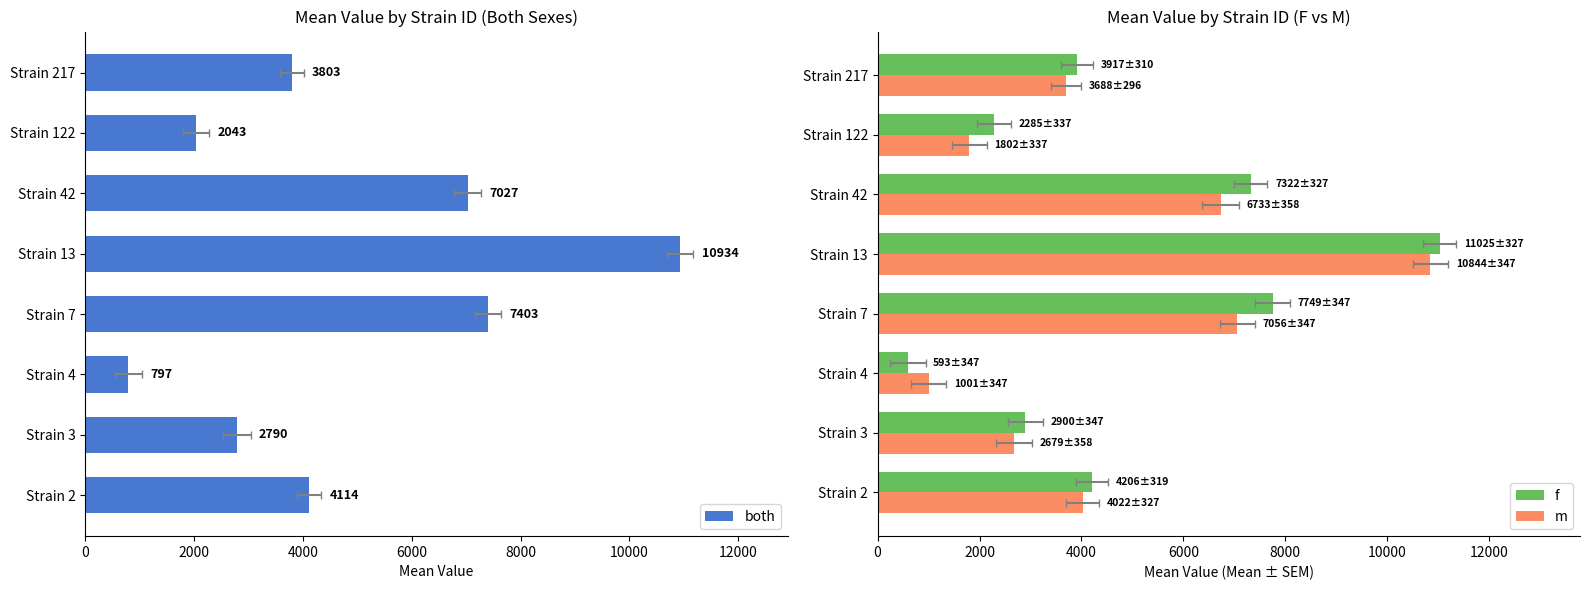

What is the difference between the maximum and minimum values in the both series?

10137.3